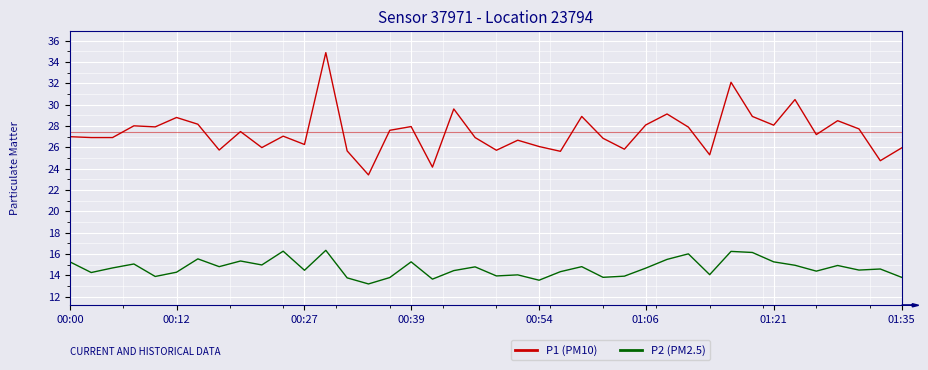

Which series has the largest total across all categories?

P1 (PM10)